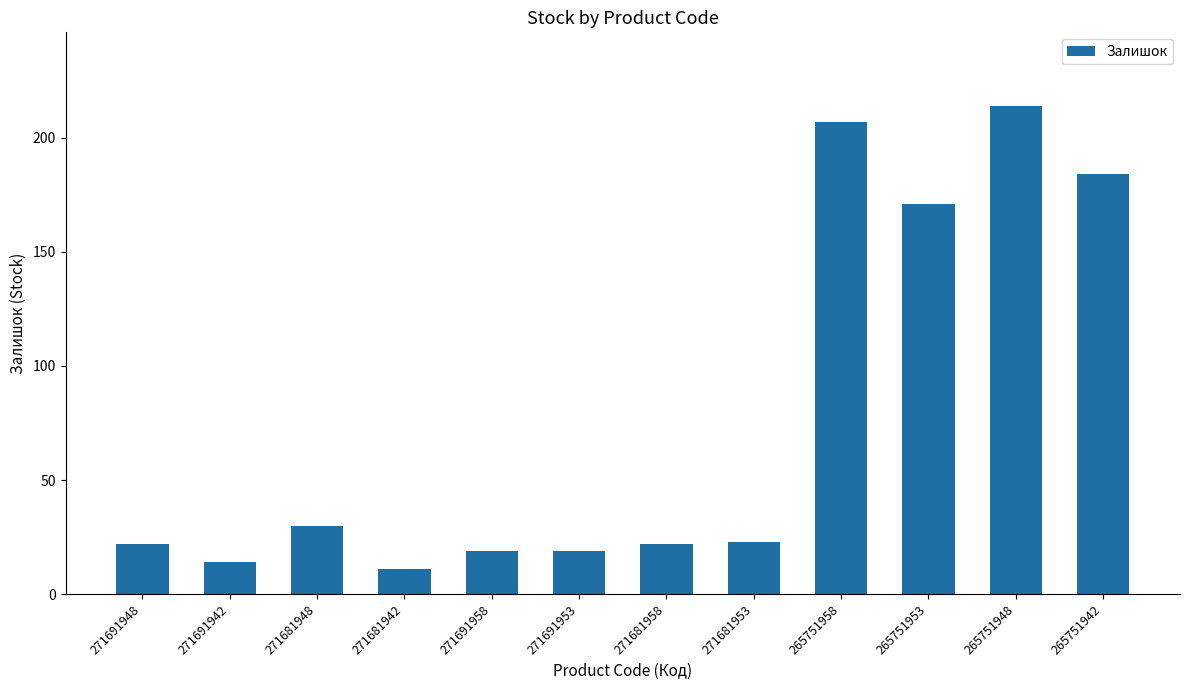

What value does the data have at 265751942?

184